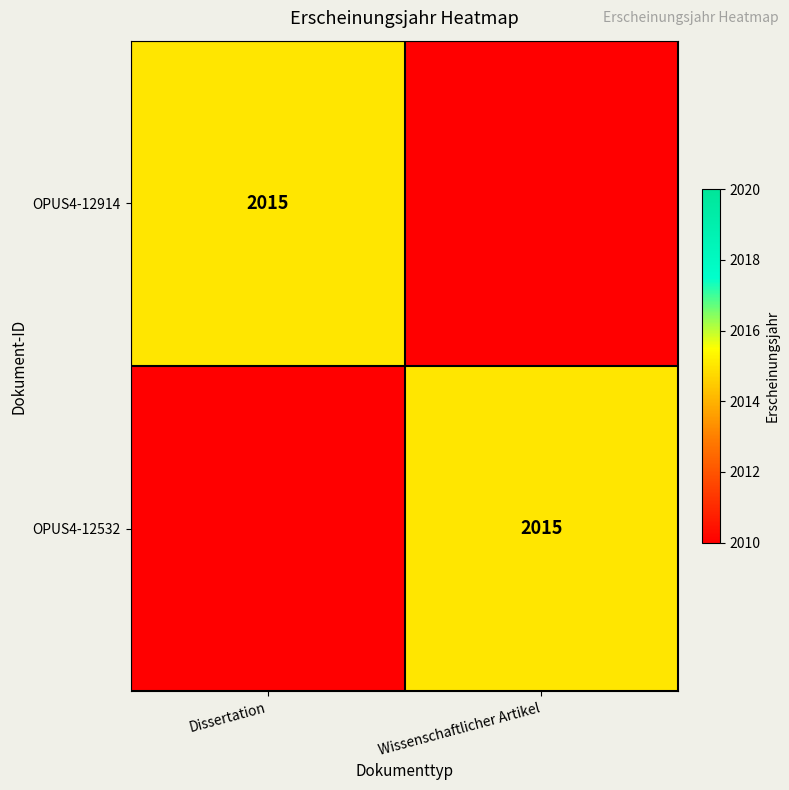

What is the maximum value shown in the chart?

2015